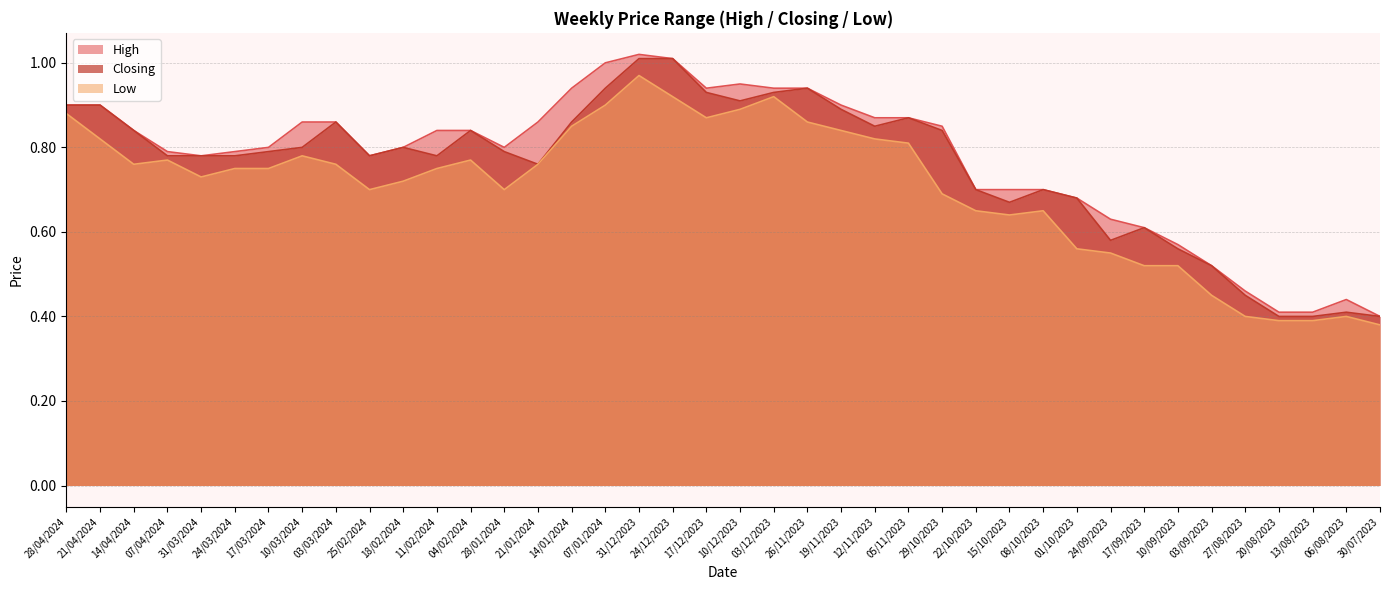

How many interior local valleys does the High series have?

4